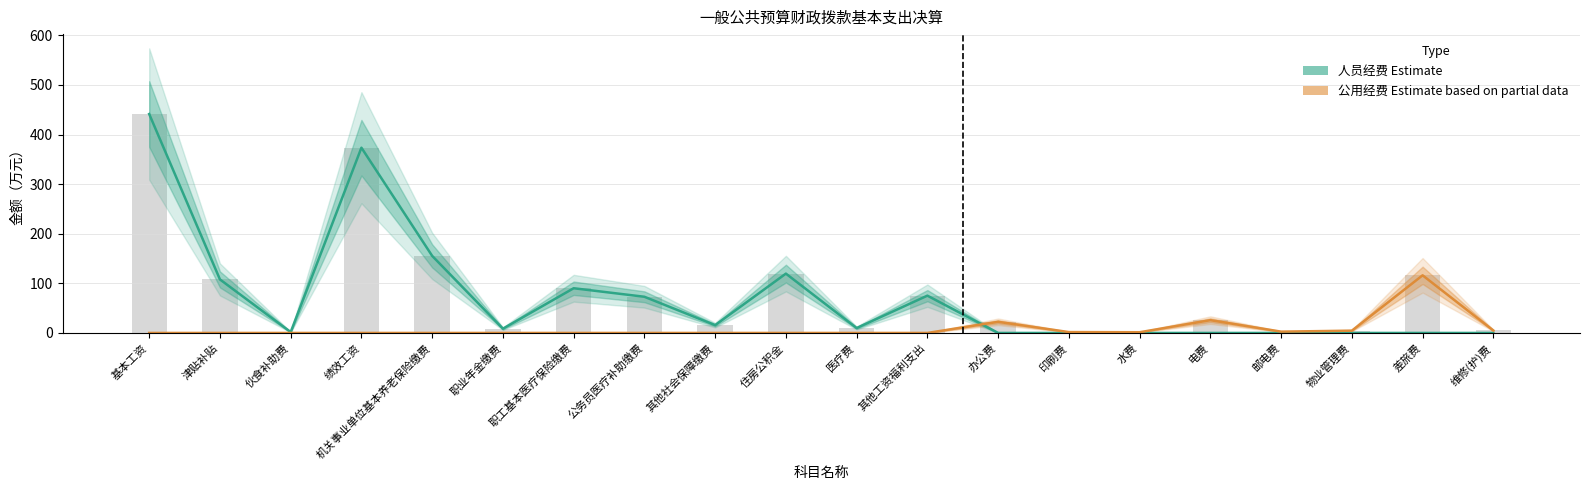

Are the bars grouped side by side (vs. stacked)?

Yes